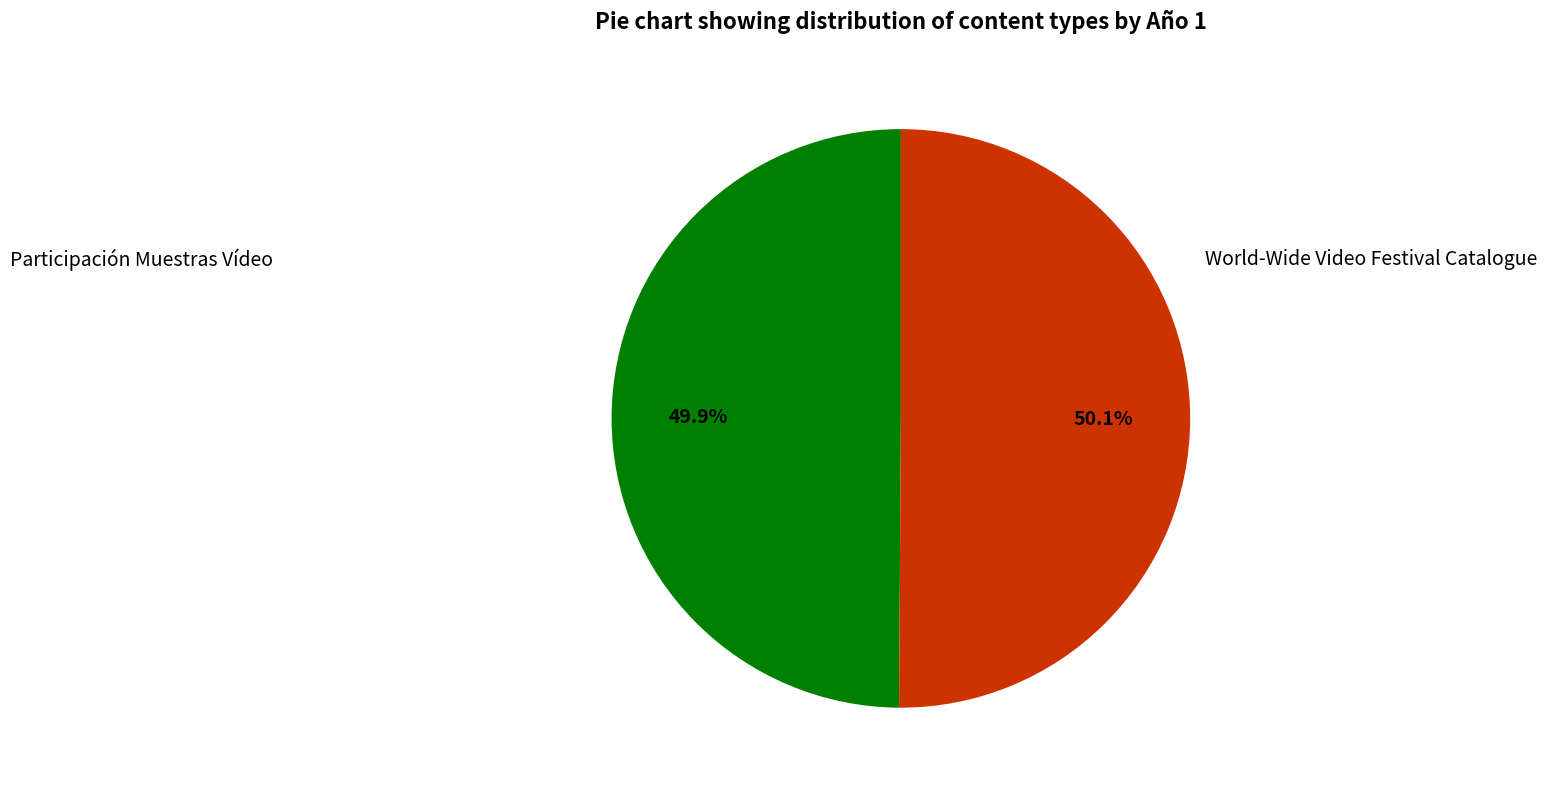

Is there a majority slice in this chart?

Yes